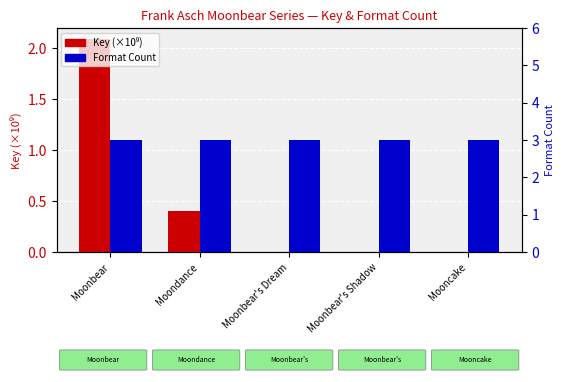

How many bars are there in each group?

2